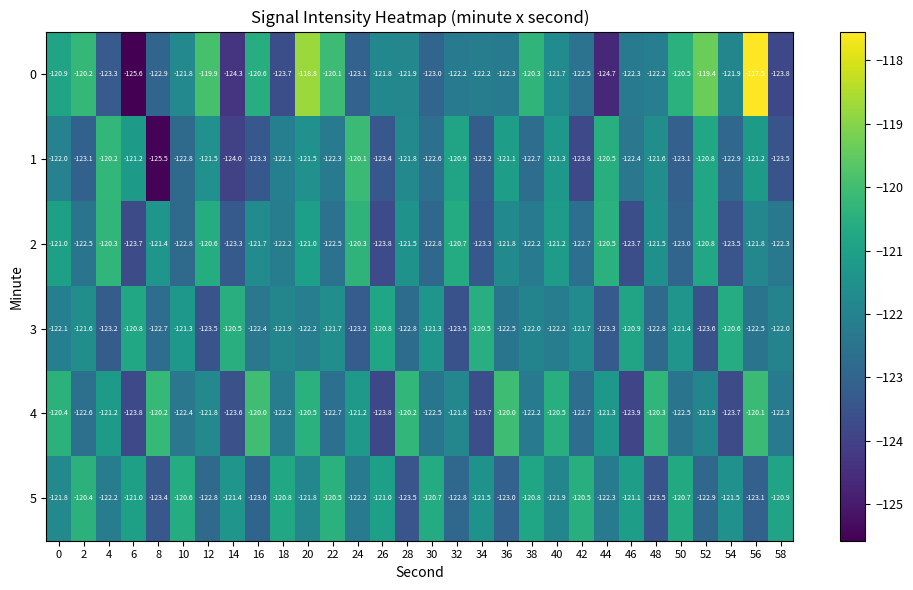

Which series has the largest range (max minus min)?

0